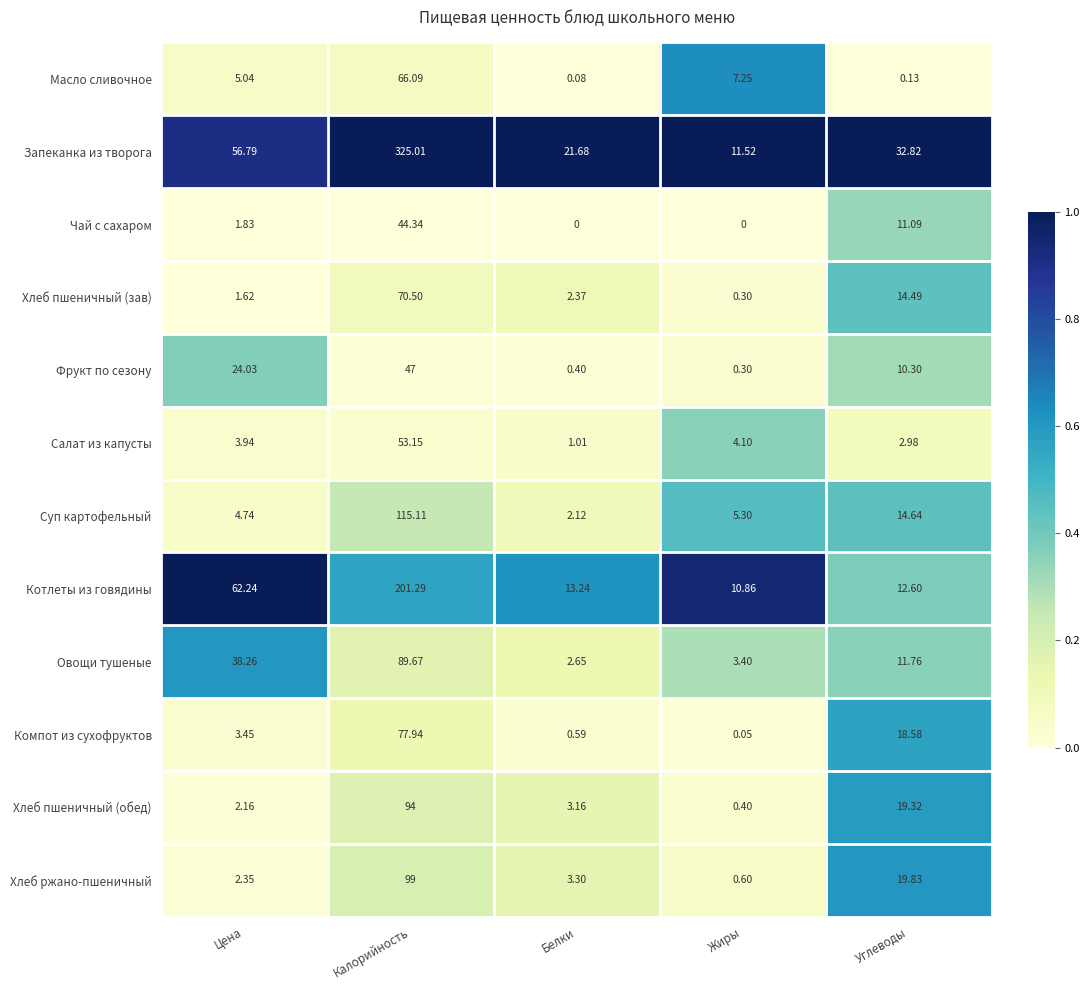

Which series changed the most between Калорийность and Белки?

Запеканка из творога